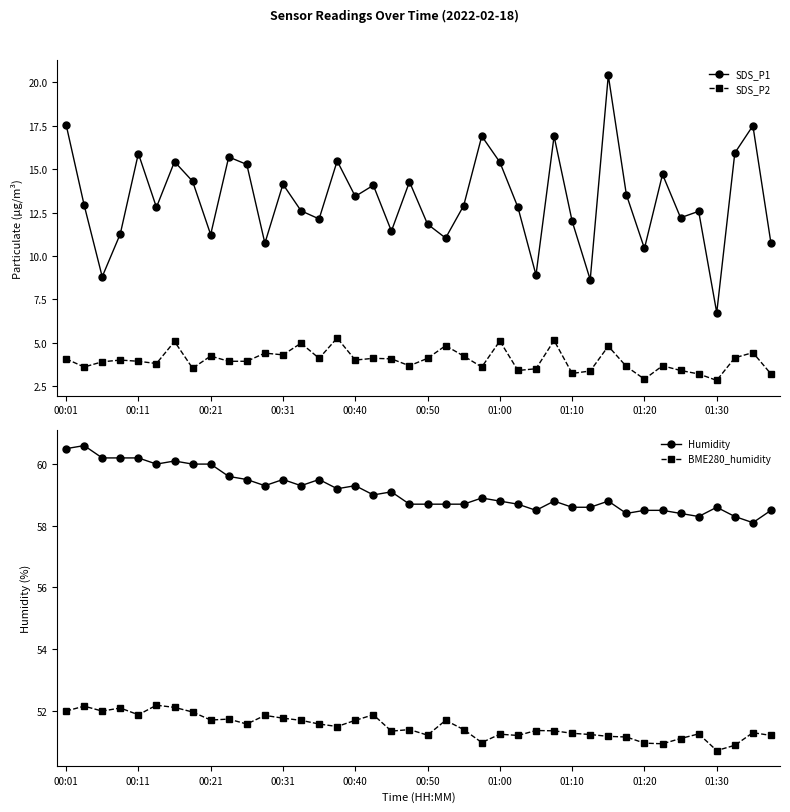

What is the sum of the SDS_P1 values at 01:00 and 01:30?

22.1